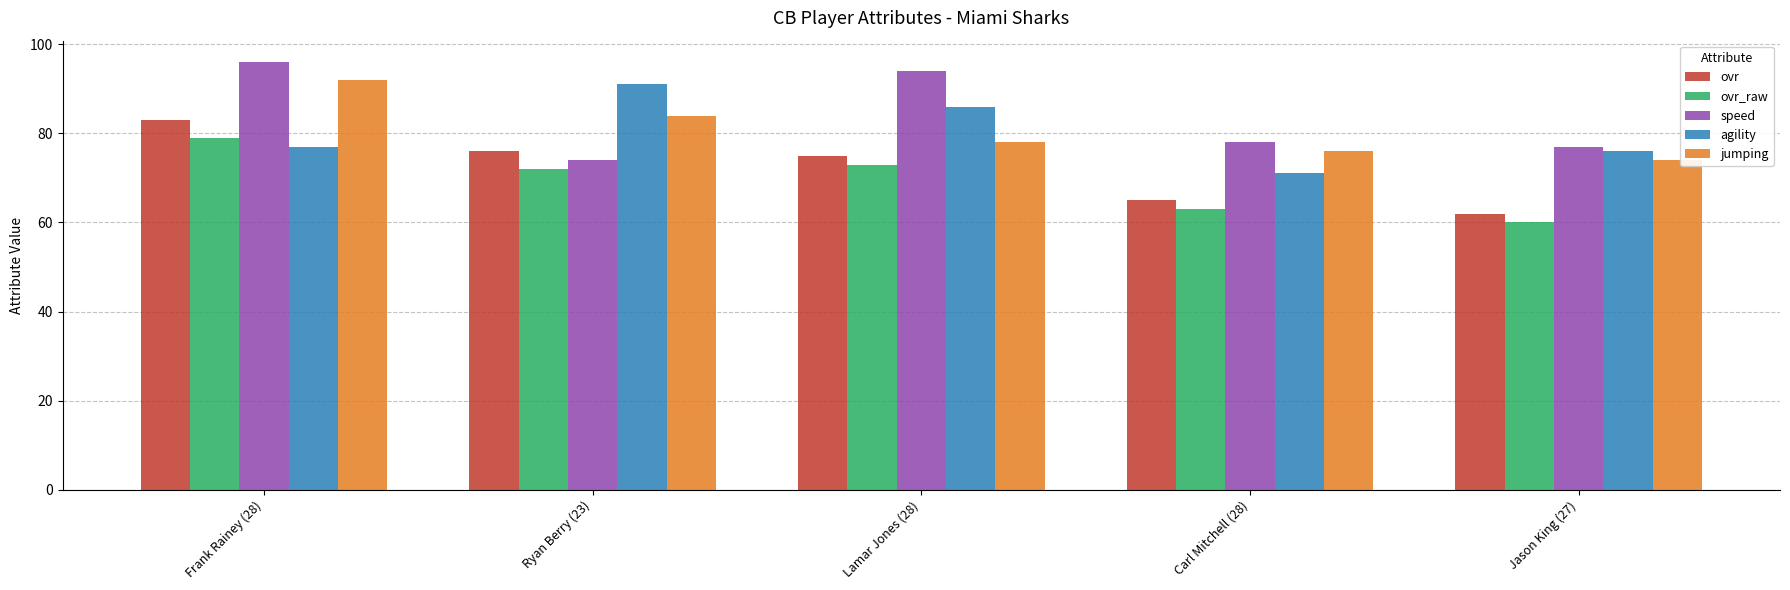

List the labels in order of jumping value, smallest first.

Jason King (27), Carl Mitchell (28), Lamar Jones (28), Ryan Berry (23), Frank Rainey (28)